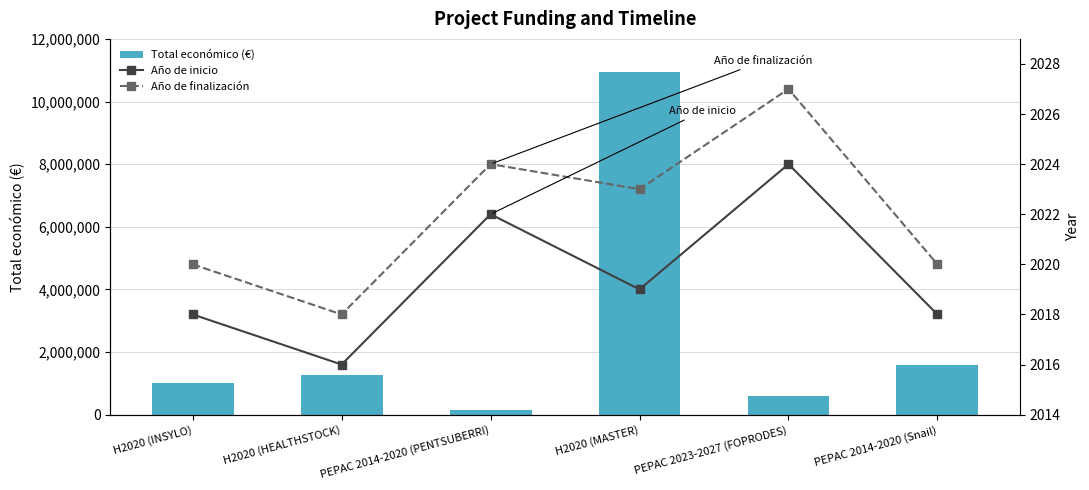

How many series are shown in this chart?

3